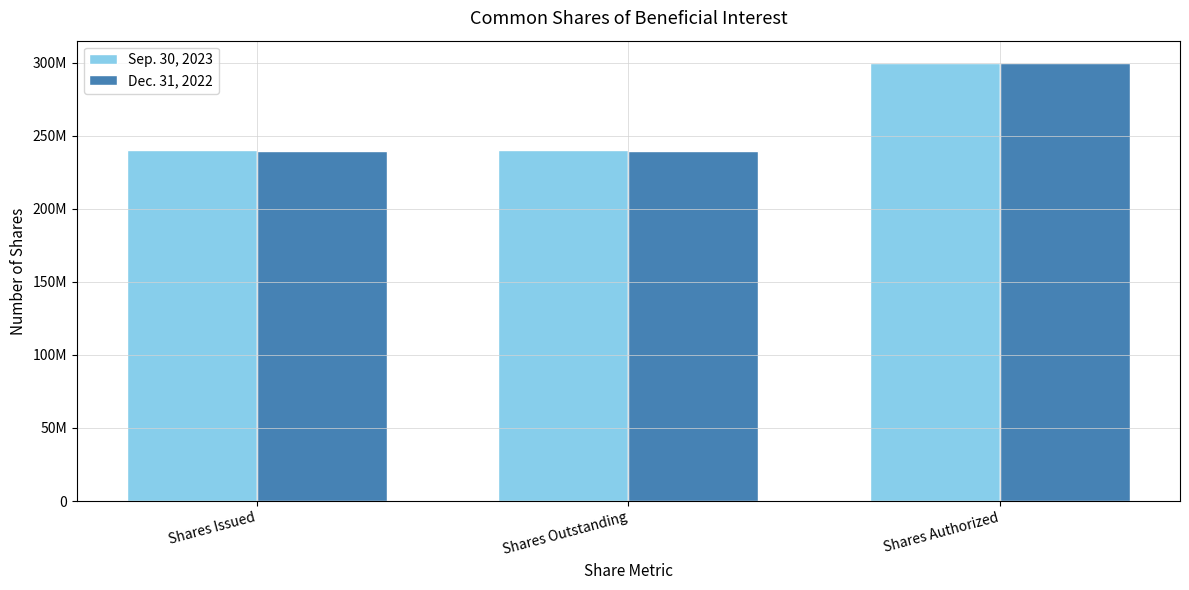

What are all the series names shown in the legend?

Sep. 30, 2023, Dec. 31, 2022